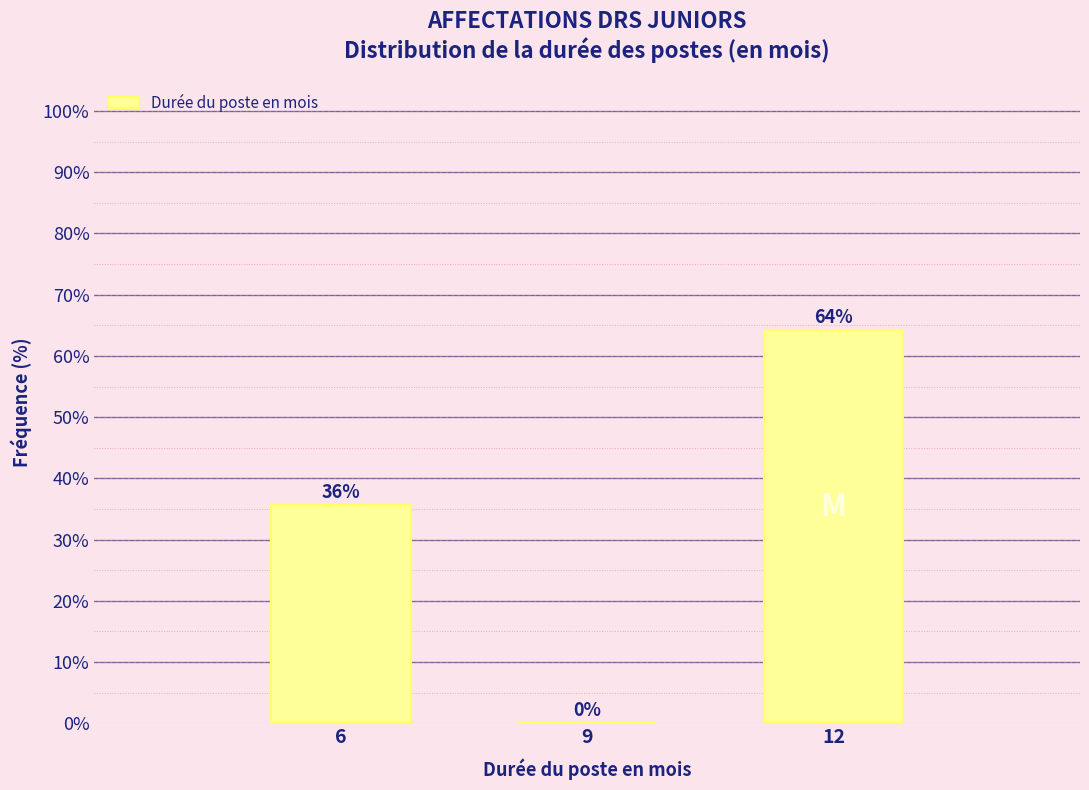

Which has a higher value, 12 or 6?

12